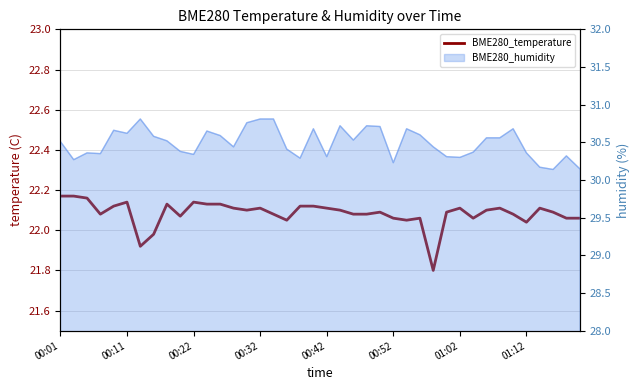

Does the chart have visible grid lines?

Yes